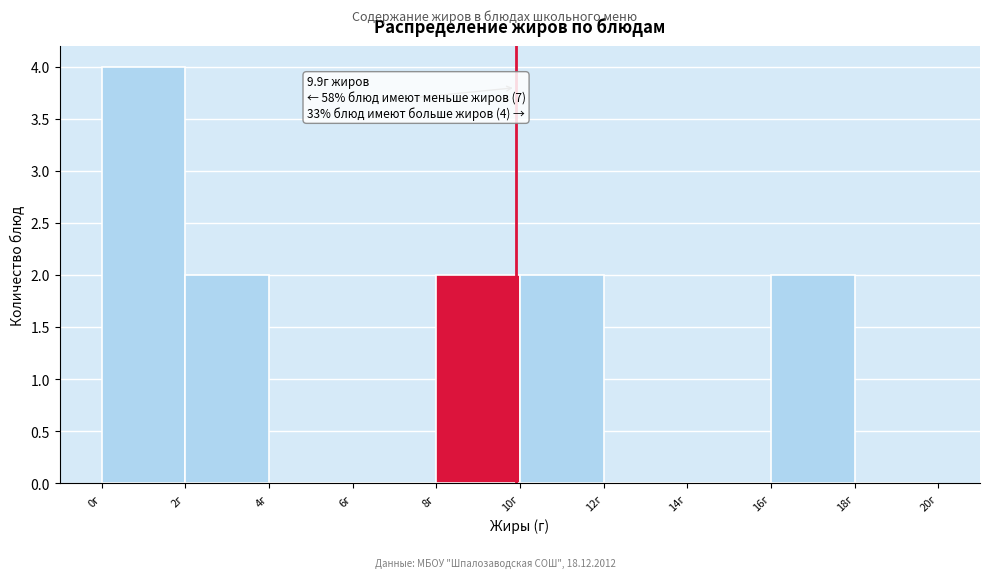

Which range on the x-axis has the tallest bar?

0 to 2